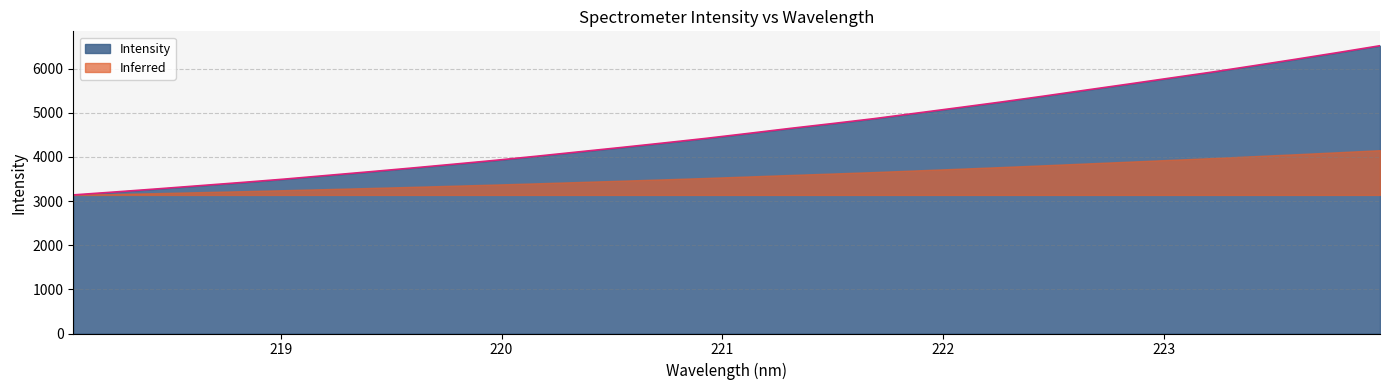

What is the label of the 9th point from the left?

219.589